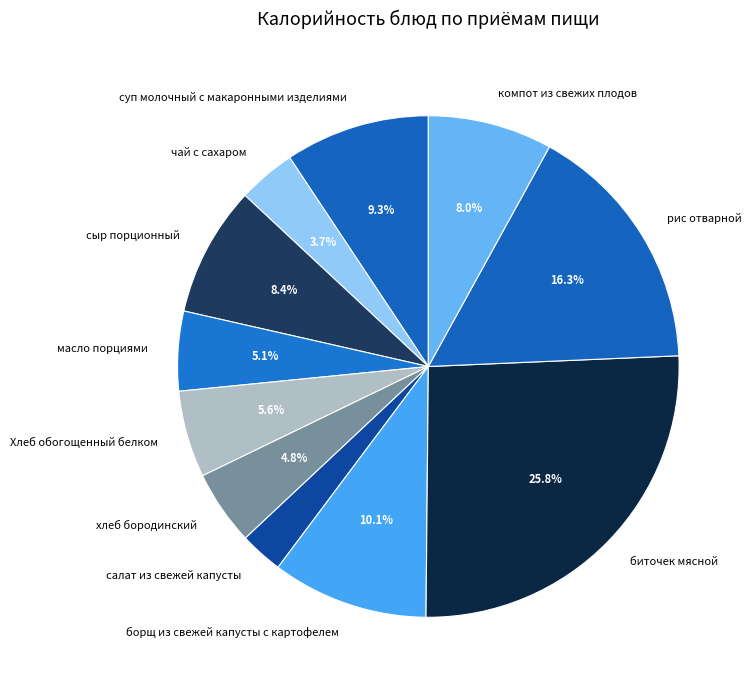

What is the smallest slice in the pie chart?

салат из свежей капусты